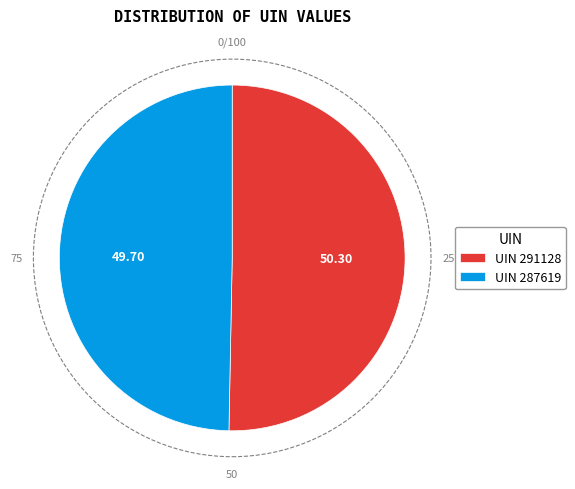

Rank the categories by value from highest to lowest.

UIN 291128, UIN 287619